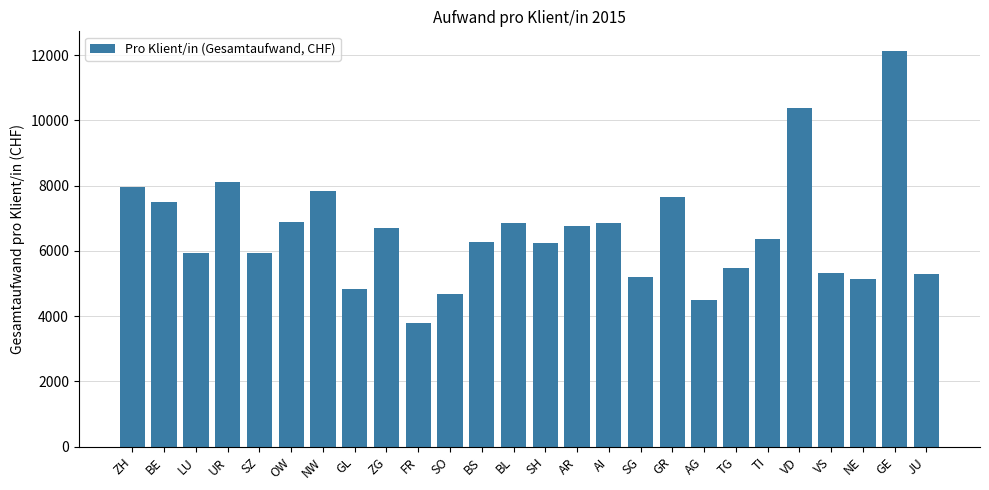

What is the average value?

6565.2